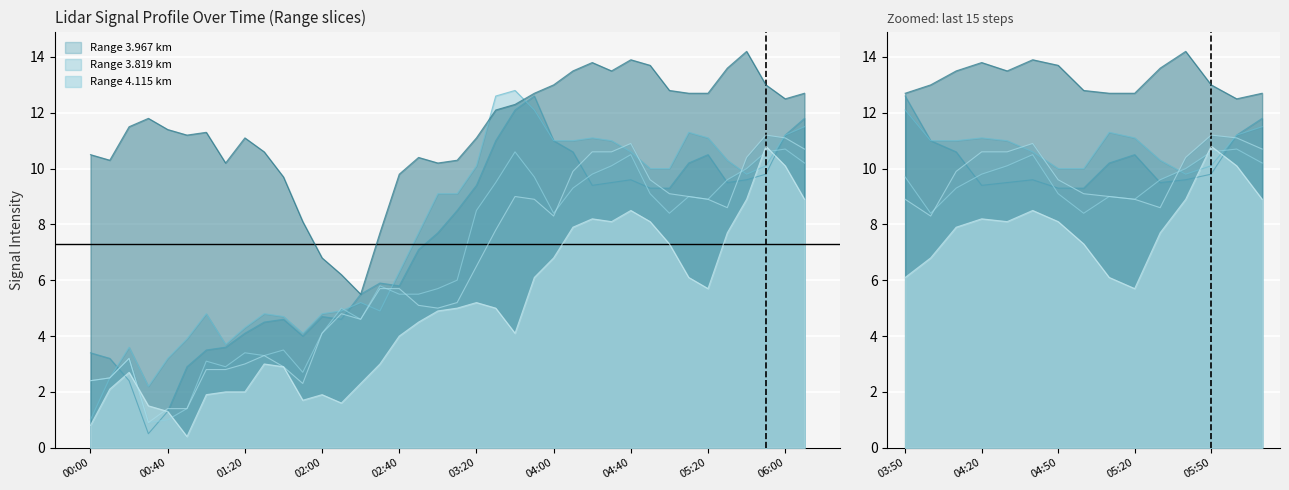

At how many categories does at least one series exceed 7?

35